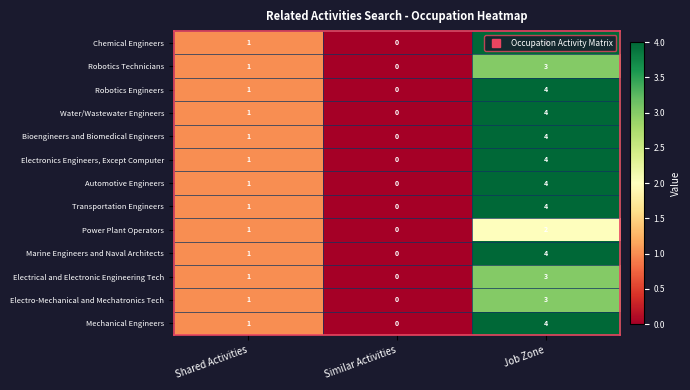

What is the difference between the maximum and minimum values in the Robotics Engineers series?

4